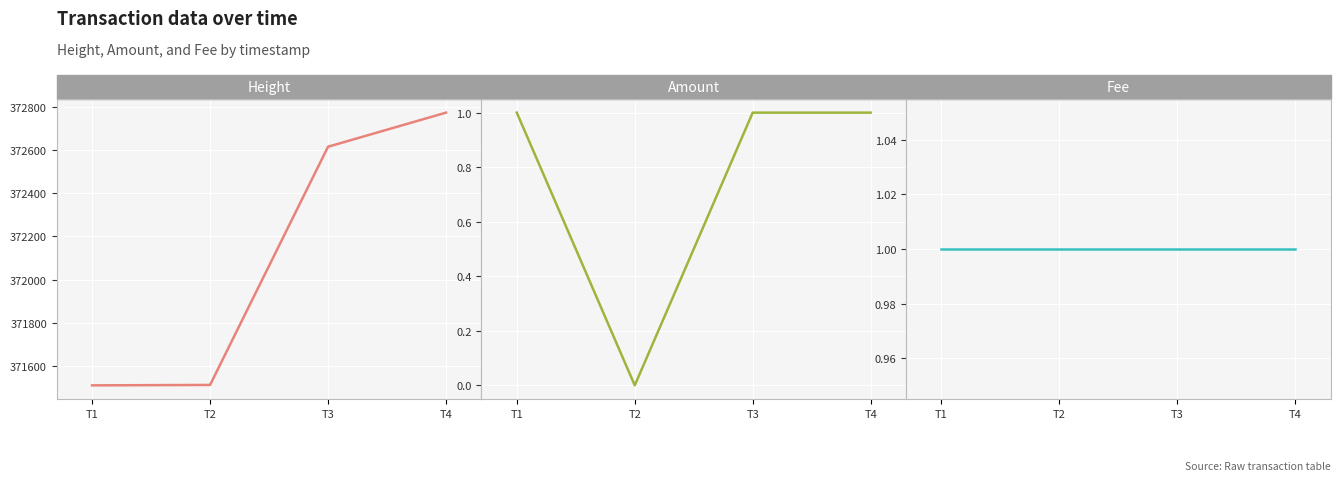

At T1, list the series in order from largest to smallest.

Height, Amount, Fee